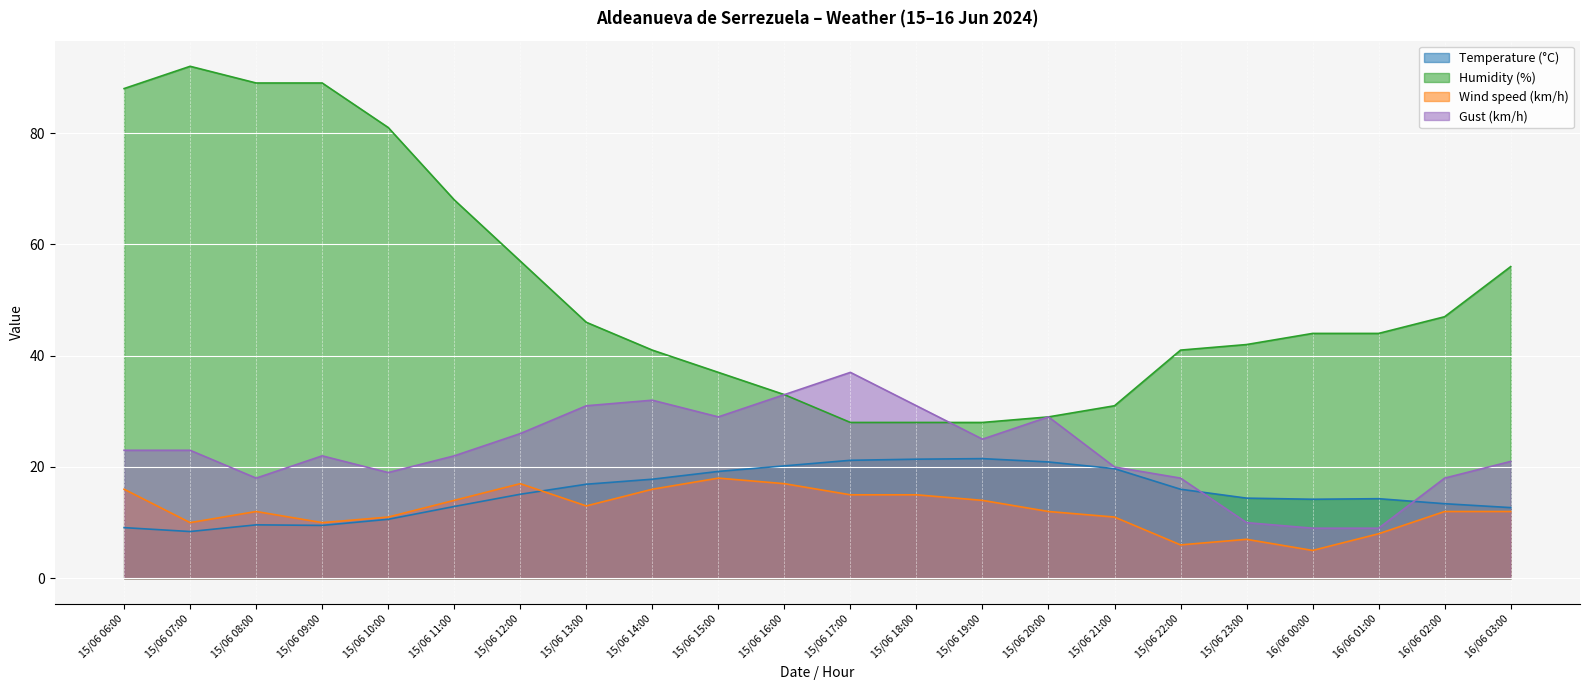

How many lines are shown in the chart?

4